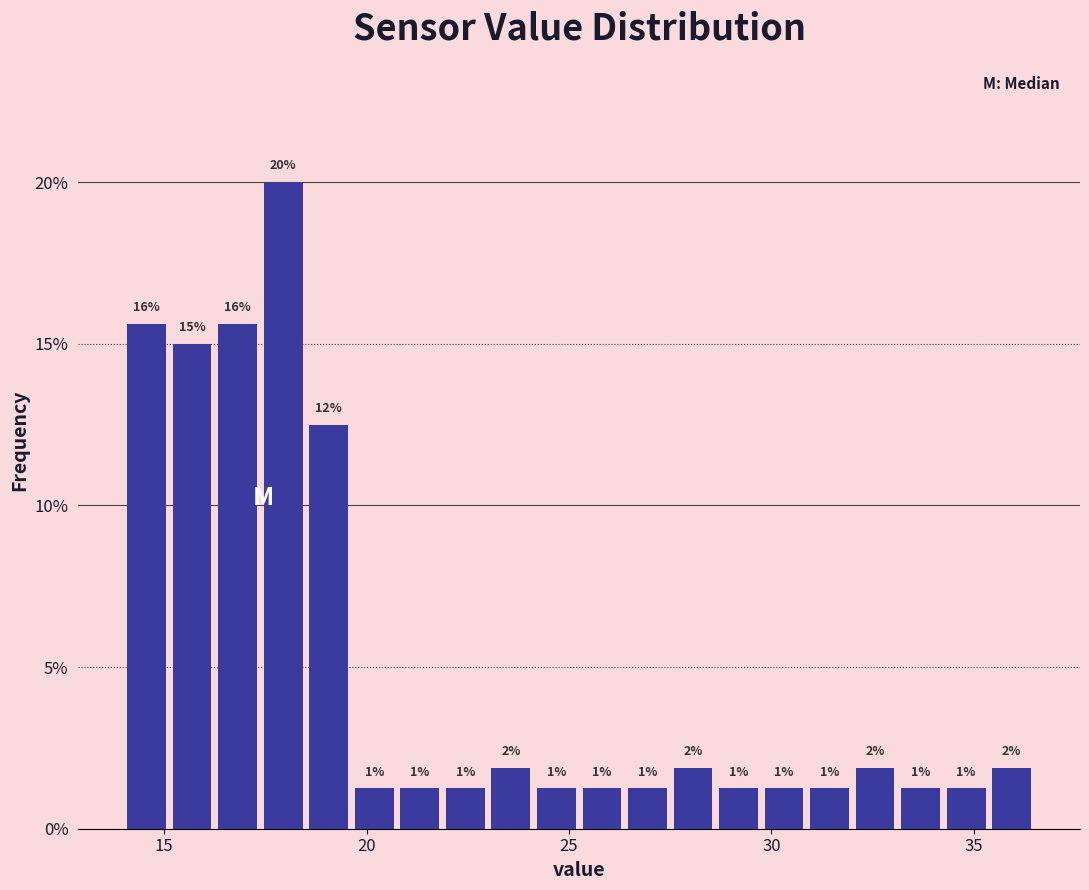

Around what value on the x-axis is the tallest bar? Give the approximate position of its centre, as read against the axis.

18.0